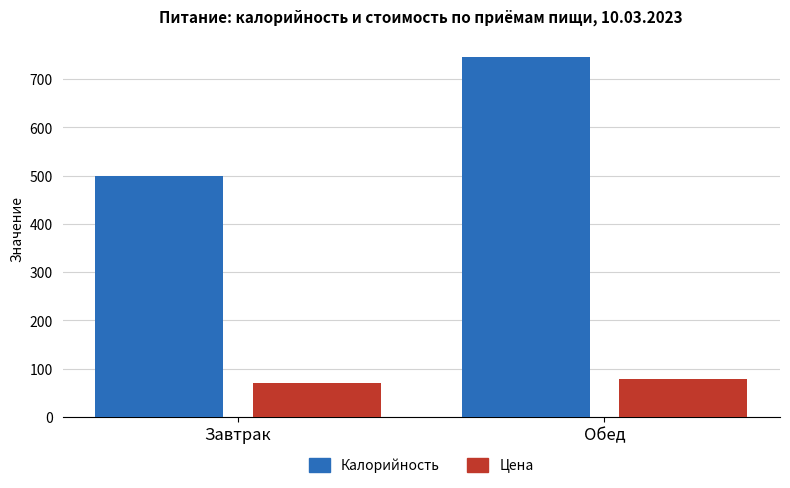

The value of Калорийность at Завтрак is 498.9. True or false?

True